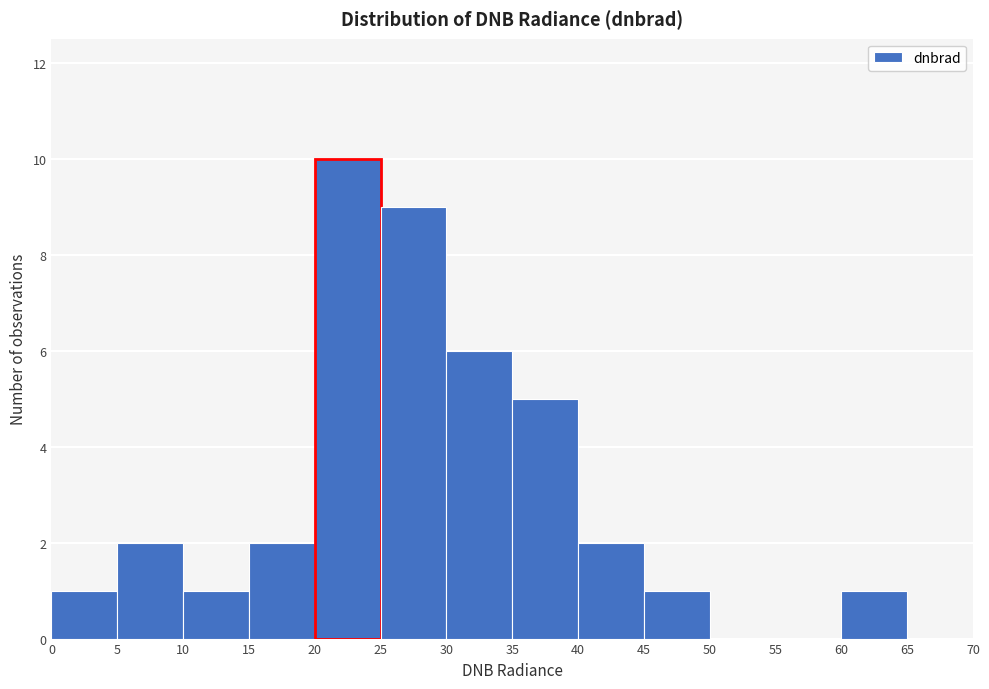

Which range on the x-axis has the tallest bar?

20 to 25